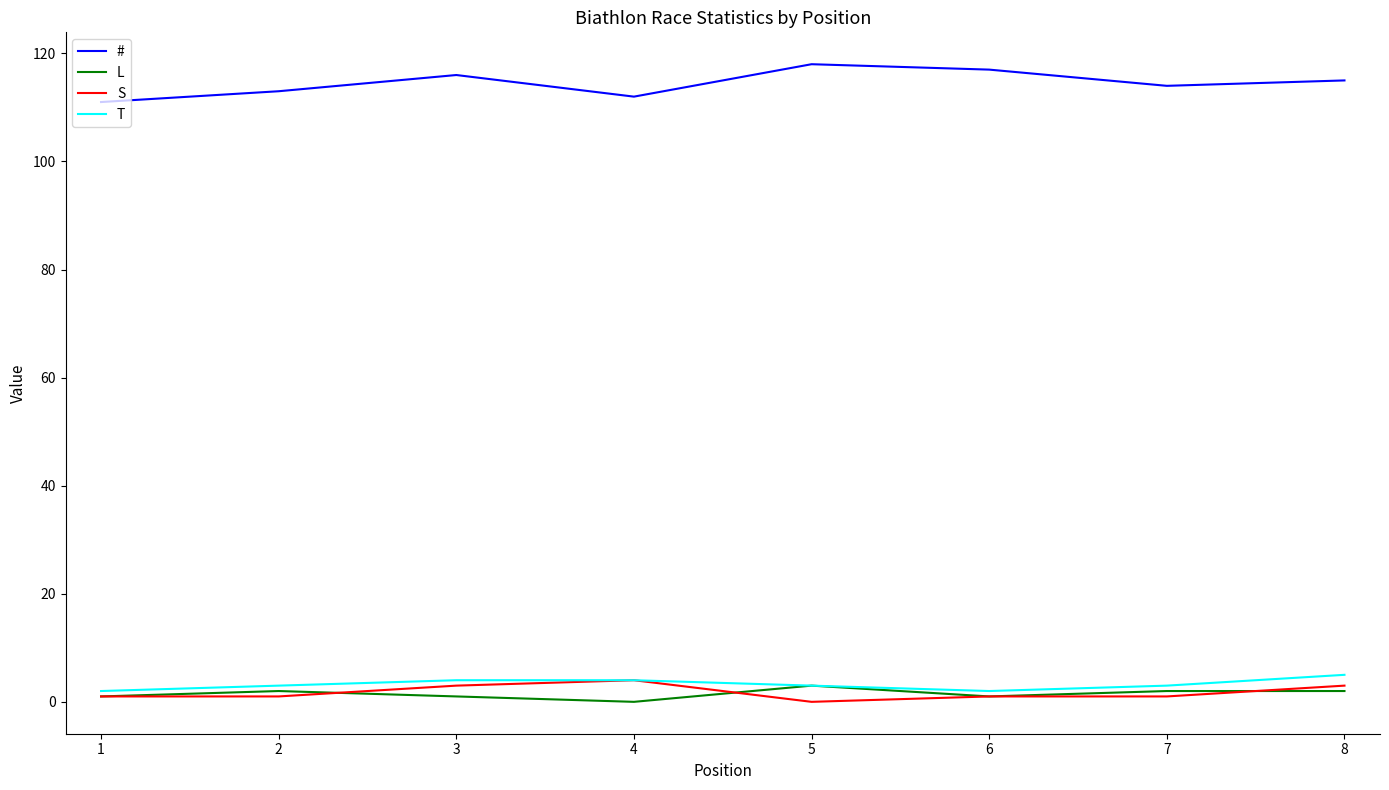

Is the value of T at 4 greater than the value of L at 3?

Yes